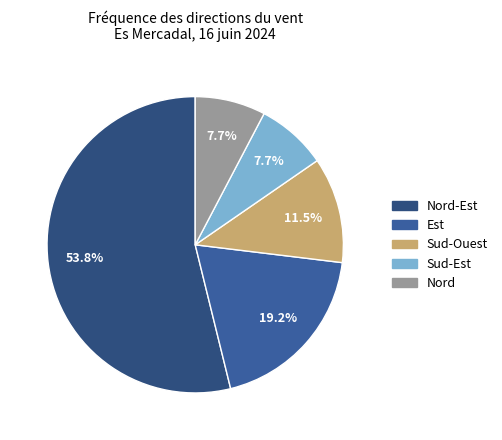

Is Nord-Est the majority of the pie?

Yes